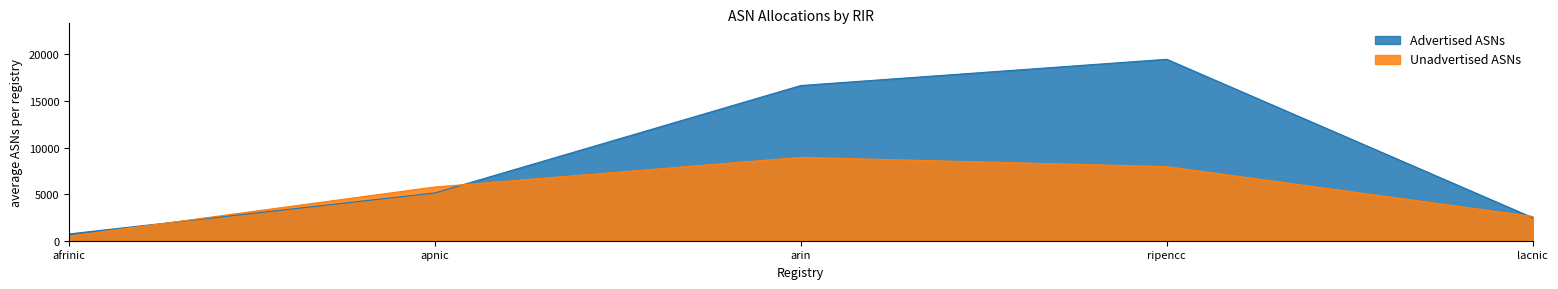

Rank the series at ripencc from highest to lowest value.

Advertised ASNs, Unadvertised ASNs